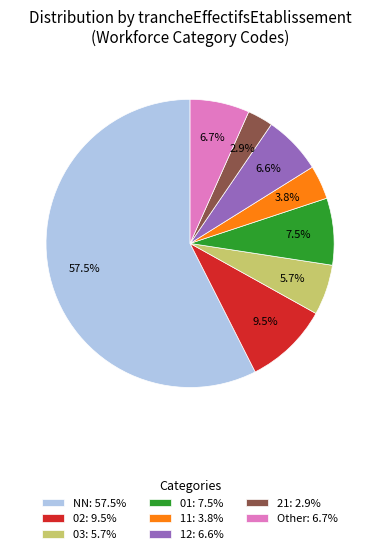

To the nearest percent, what is the average slice percentage?

12%